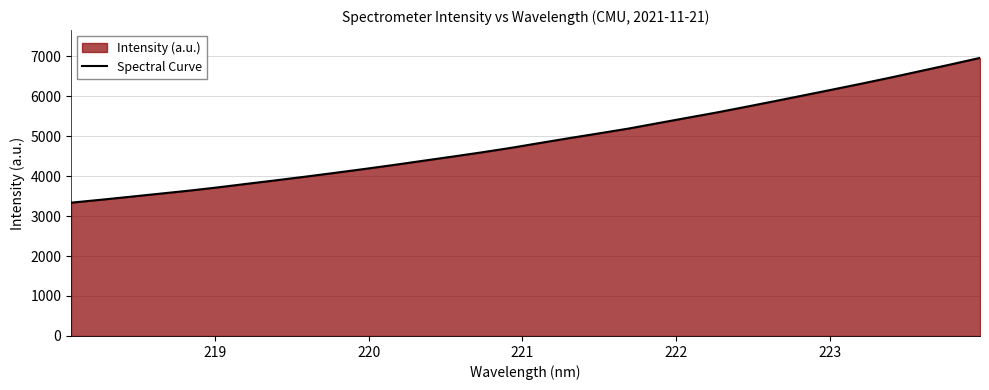

What is the greatest value displayed?

6955.9